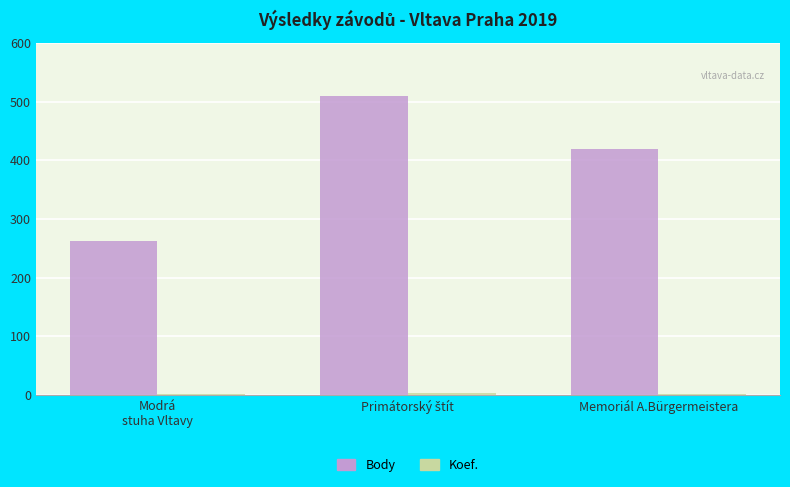

What is the highest value of the Body series?

509